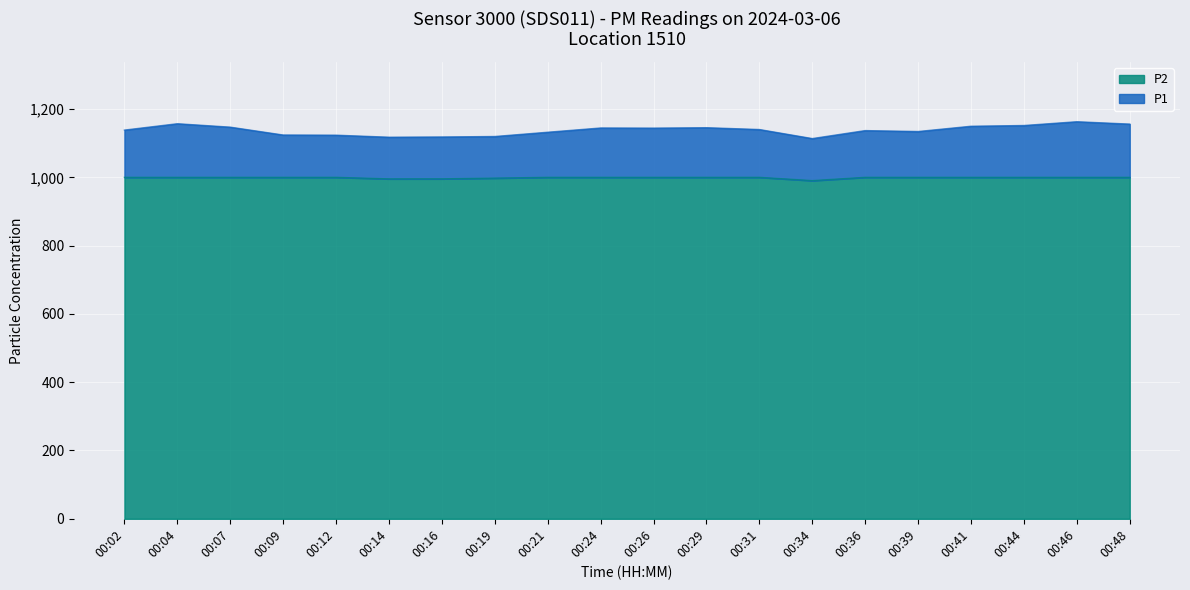

The P2 series shows 1738.0 at 00:21. True or false?

False